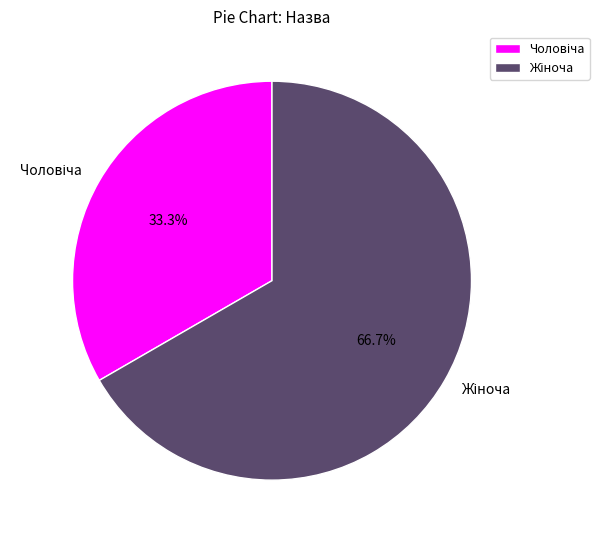

To the nearest percent, what is the average slice percentage?

50%